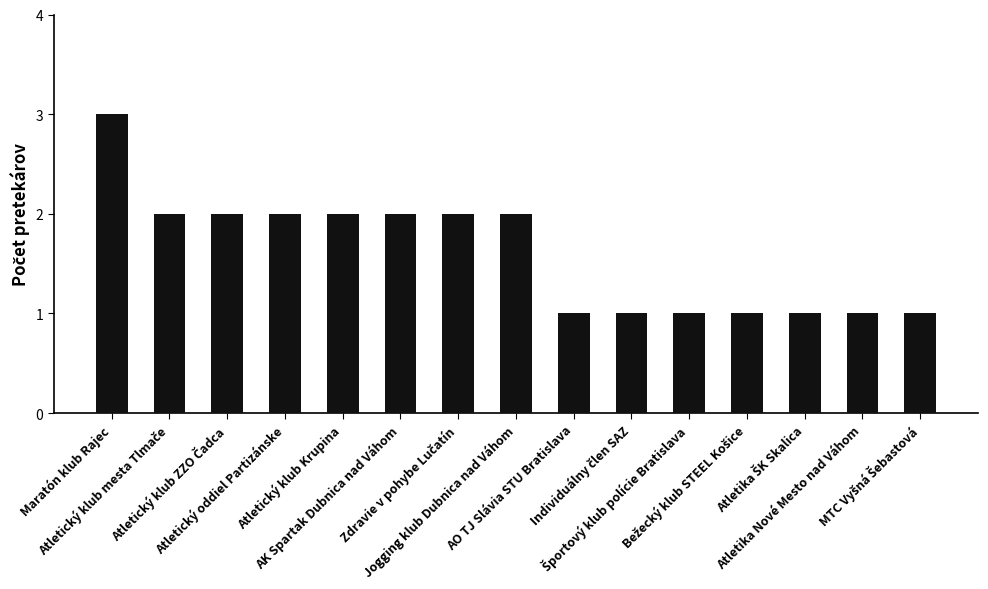

Reading left to right, transcribe all the data shown in this chart.

3	2	2	2	2	2	2	2	1	1	1	1	1	1	1